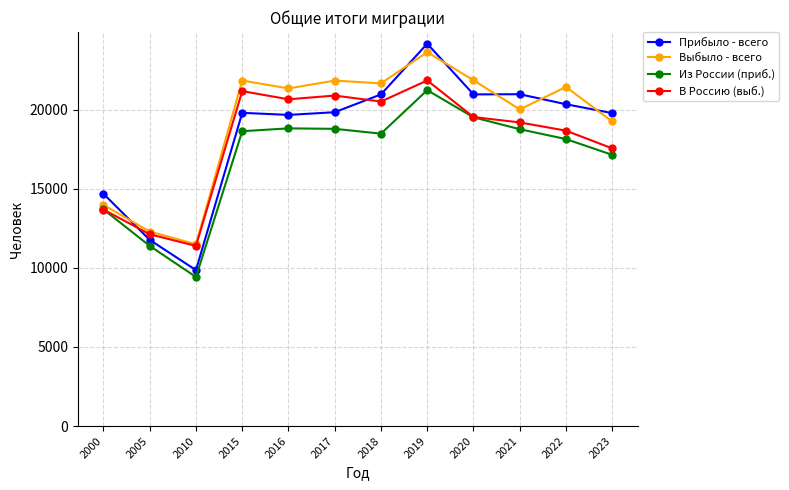

How many lines are shown in the chart?

4